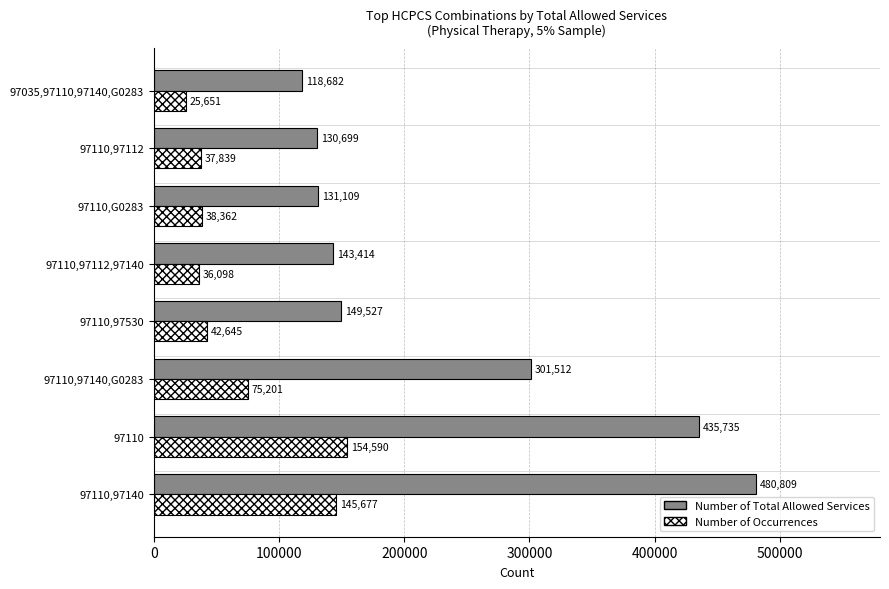

Is the value of Number of Total Allowed Services at 97110,G0283 greater than the value of Number of Occurrences at 97110,97530?

Yes